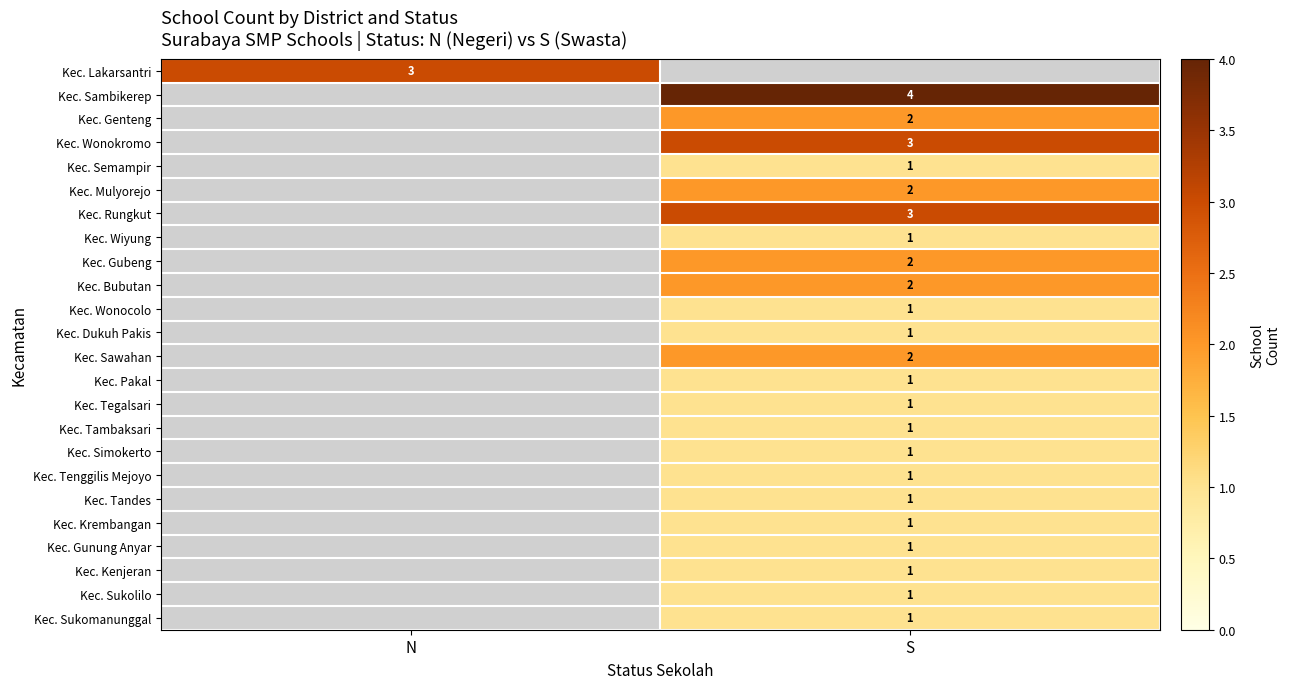

The Kec. Wonocolo series shows 0 at S. True or false?

False